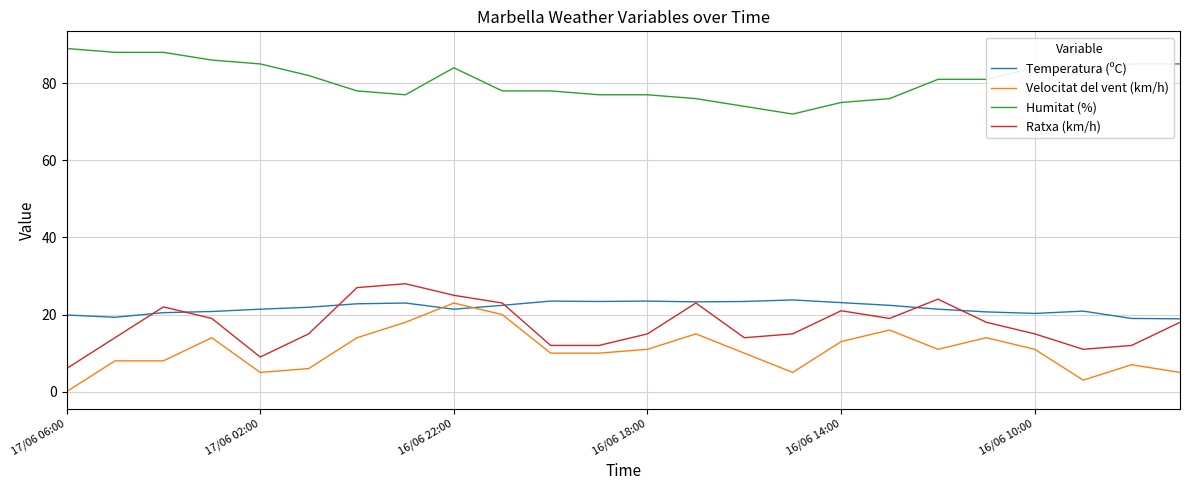

How many lines are shown in the chart?

4